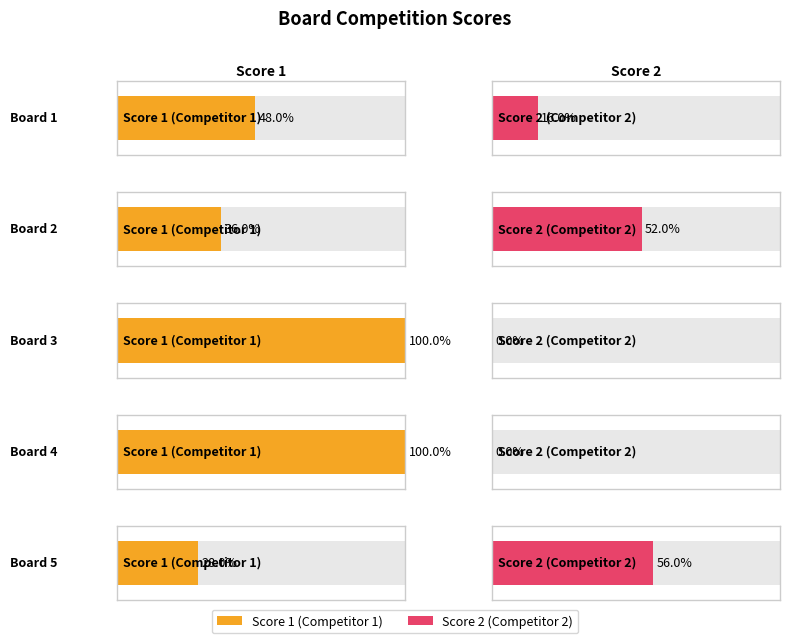

At which label does Score 2 reach its peak?

Board 5